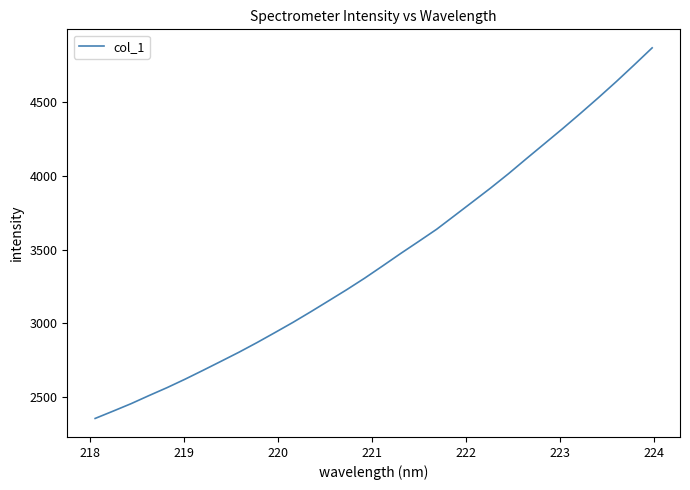

What is the greatest value displayed?

4868.9